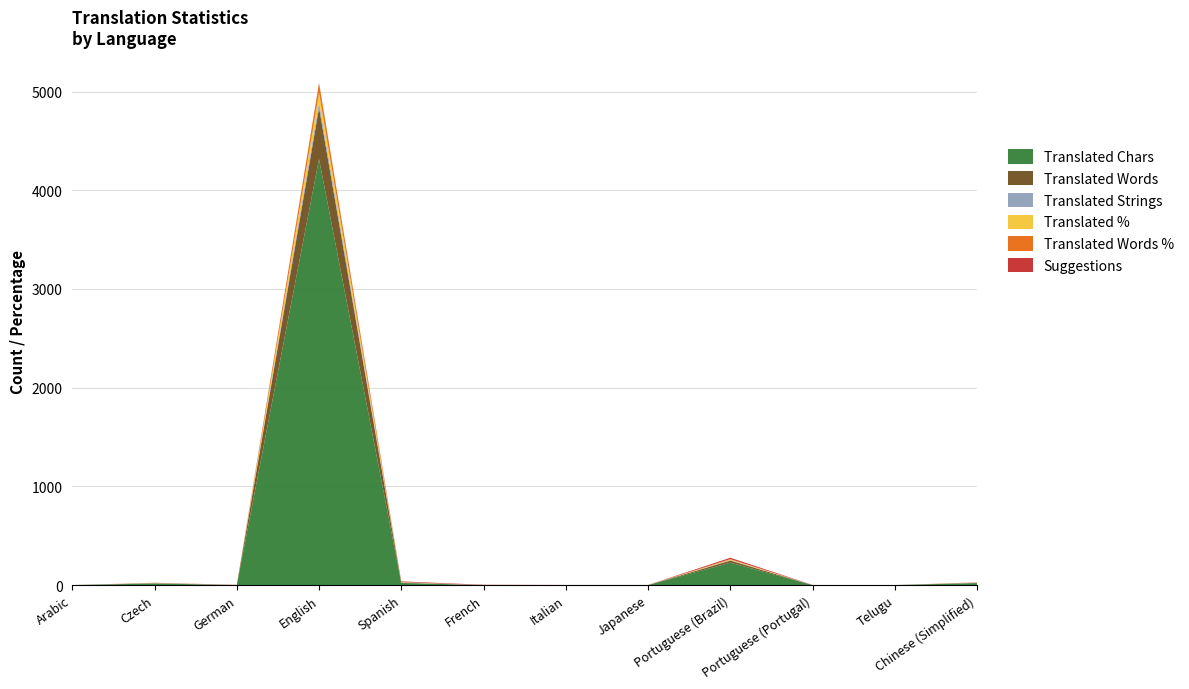

Reading left to right, transcribe all the data shown in this chart.

translated_chars: 0.0	16.0	0.0	4316.0	21.0	0.0	0.0	0.0	227.0	0.0	0.0	20.0
suggestions: 0.0	1.0	2.0	0.0	7.0	3.0	1.0	1.0	13.0	1.0	0.0	2.0
translated: 0.0	1.0	0.0	52.0	2.0	0.0	0.0	0.0	4.0	0.0	0.0	1.0
translated_percent: 0.0	1.9	0.0	100.0	3.8	0.0	0.0	0.0	7.6	0.0	0.0	1.9
translated_words_percent: 0.0	0.5	0.0	100.0	0.5	0.0	0.0	0.0	4.0	0.0	0.0	0.3
translated_words: 0.0	3.0	0.0	521.0	3.0	0.0	0.0	0.0	21.0	0.0	0.0	2.0